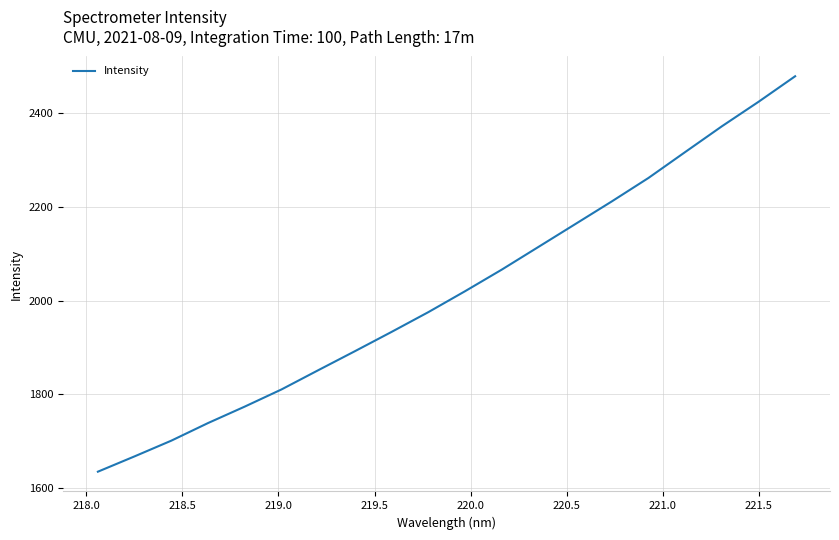

What is the average value?

2020.3